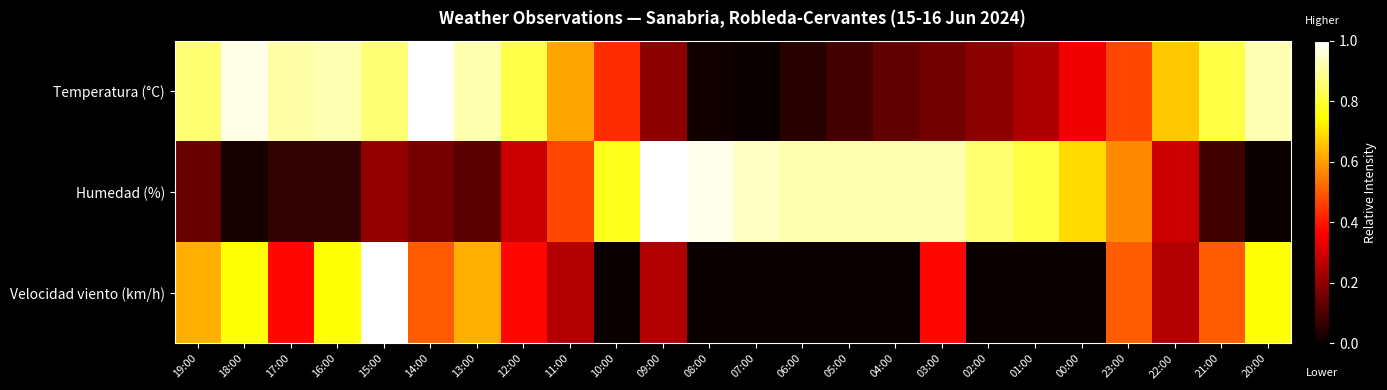

Reading right to left, extract all data points from this chart.

Temperatura (°C): 20:00=0.9	21:00=0.8	22:00=0.7	23:00=0.5	00:00=0.3	01:00=0.2	02:00=0.2	03:00=0.2	04:00=0.1	05:00=0.1	06:00=0.0	07:00=0.0	08:00=0.0	09:00=0.2	10:00=0.4	11:00=0.6	12:00=0.8	13:00=0.9	14:00=1.0	15:00=0.9	16:00=0.9	17:00=0.9	18:00=1.0	19:00=0.9
Humedad (%): 20:00=0.0	21:00=0.1	22:00=0.3	23:00=0.6	00:00=0.7	01:00=0.8	02:00=0.9	03:00=0.9	04:00=0.9	05:00=0.9	06:00=0.9	07:00=0.9	08:00=1.0	09:00=1.0	10:00=0.8	11:00=0.5	12:00=0.3	13:00=0.1	14:00=0.2	15:00=0.2	16:00=0.1	17:00=0.1	18:00=0.0	19:00=0.1
Velocidad viento (km/h): 20:00=0.8	21:00=0.5	22:00=0.2	23:00=0.5	00:00=0.0	01:00=0.0	02:00=0.0	03:00=0.4	04:00=0.0	05:00=0.0	06:00=0.0	07:00=0.0	08:00=0.0	09:00=0.2	10:00=0.0	11:00=0.2	12:00=0.4	13:00=0.6	14:00=0.5	15:00=1.0	16:00=0.8	17:00=0.4	18:00=0.8	19:00=0.6